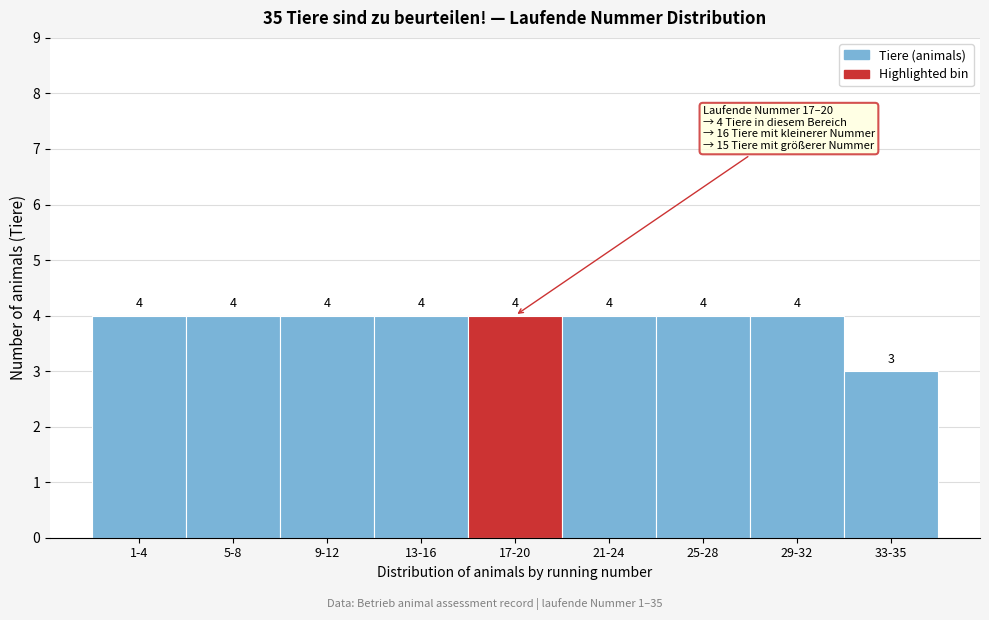

Reading right to left, extract all data points from this chart.

3	4	4	4	4	4	4	4	4